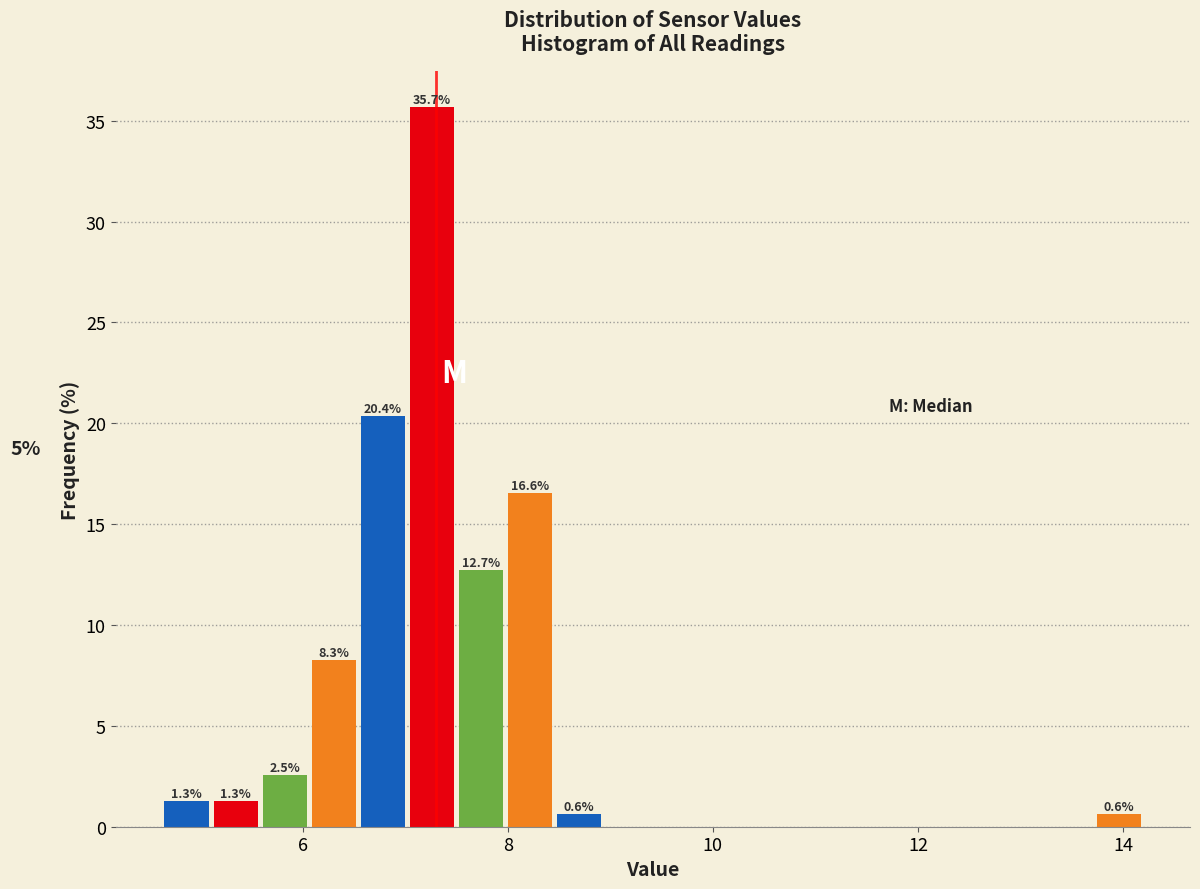

Around what value on the x-axis is the tallest bar? Give the approximate position of its centre, as read against the axis.

7.2